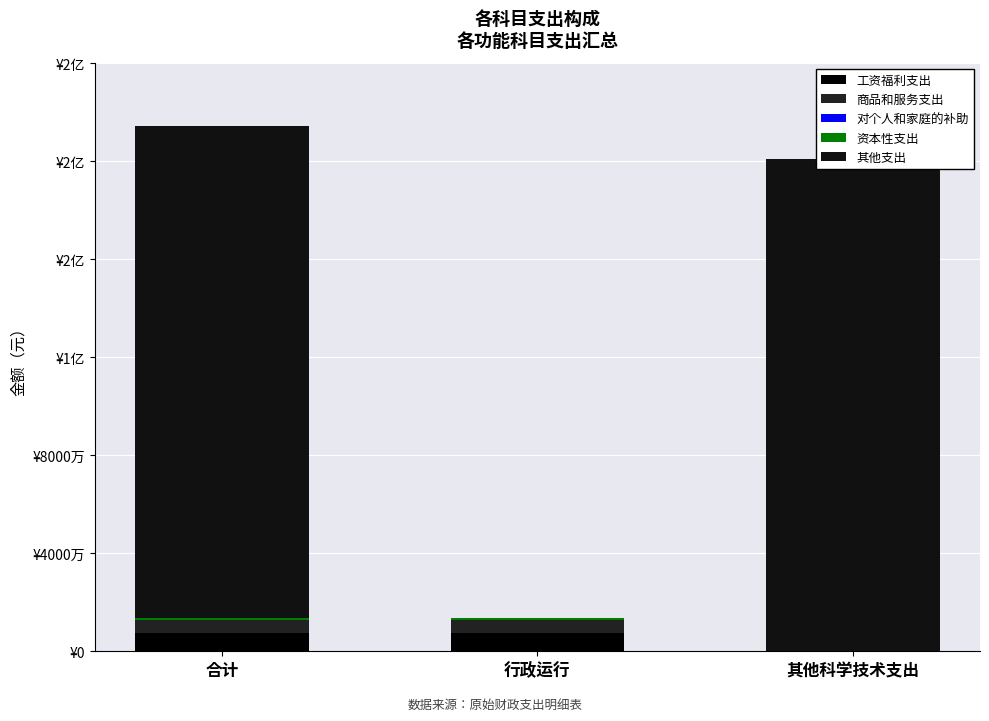

Reading right to left, list all the values displayed in this chart.

工资福利支出: 其他科学技术支出=0.0	行政运行=7554871.0	合计=7554871.0
商品和服务支出: 其他科学技术支出=0.0	行政运行=5236525.0	合计=5236525.0
对个人和家庭的补助: 其他科学技术支出=0.0	行政运行=23000.0	合计=23000.0
资本性支出: 其他科学技术支出=0.0	行政运行=675420.0	合计=675420.0
其他支出: 其他科学技术支出=200994493.0	行政运行=0.0	合计=200994493.0